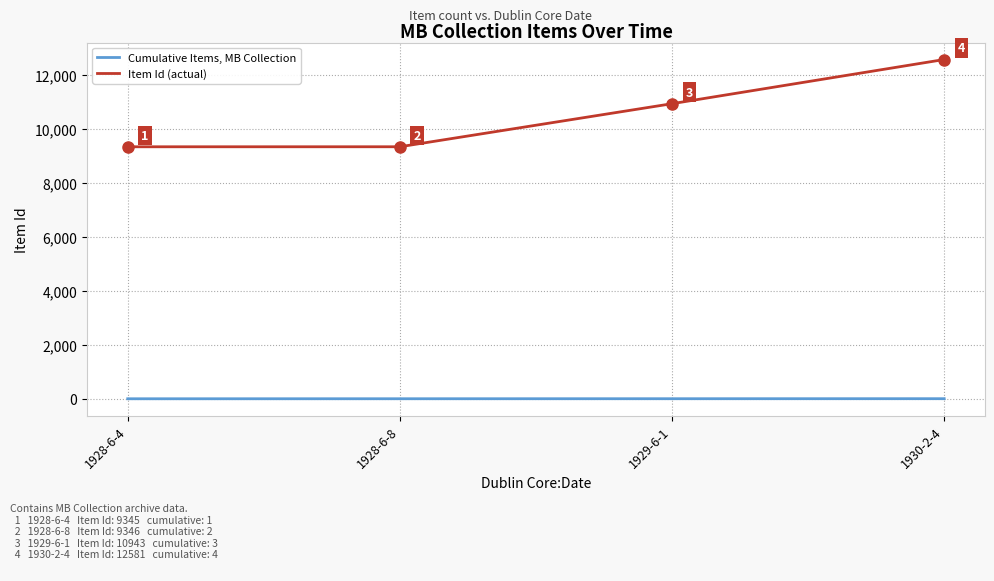

Which series has the largest total across all categories?

Item Id (actual)